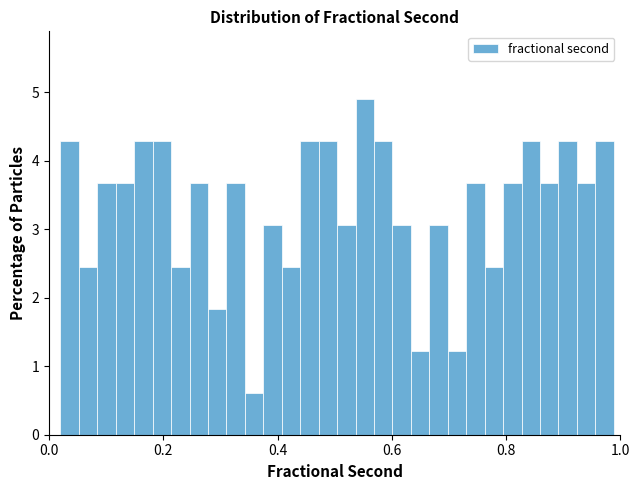

Around what value on the x-axis is the tallest bar? Give the approximate position of its centre, as read against the axis.

0.56